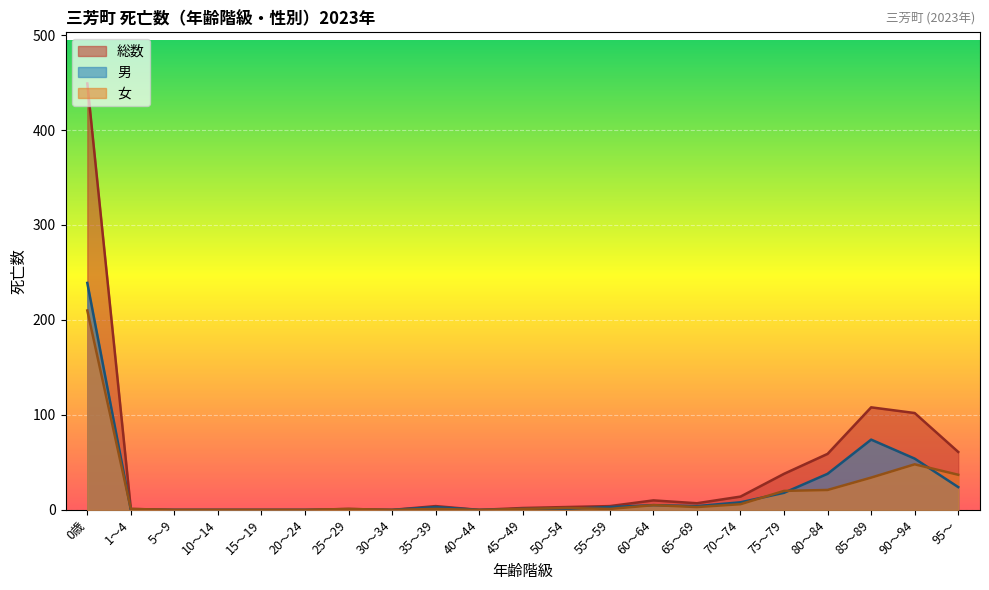

What is the difference between the maximum and minimum values in the 総数 series?

449